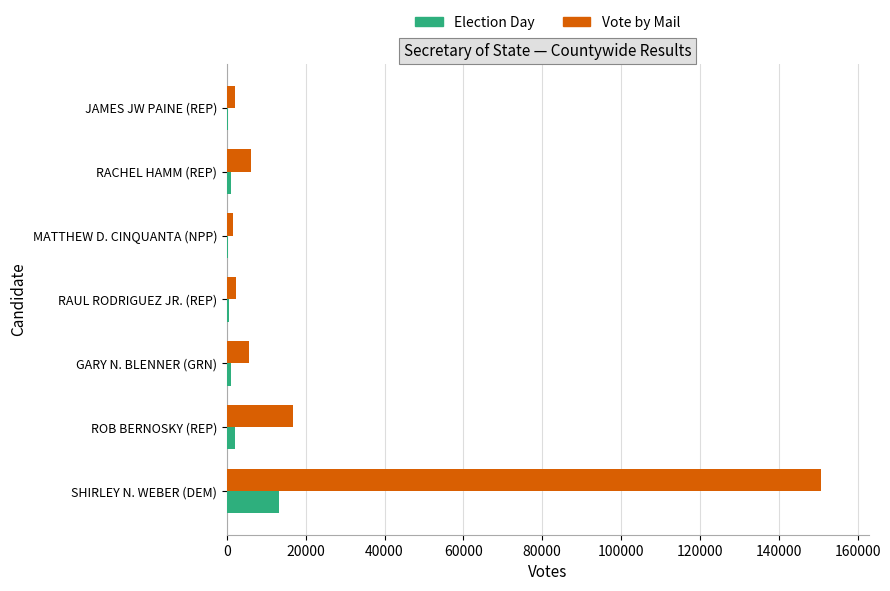

The value of Vote by Mail at SHIRLEY N. WEBER (DEM) is 150690. True or false?

True